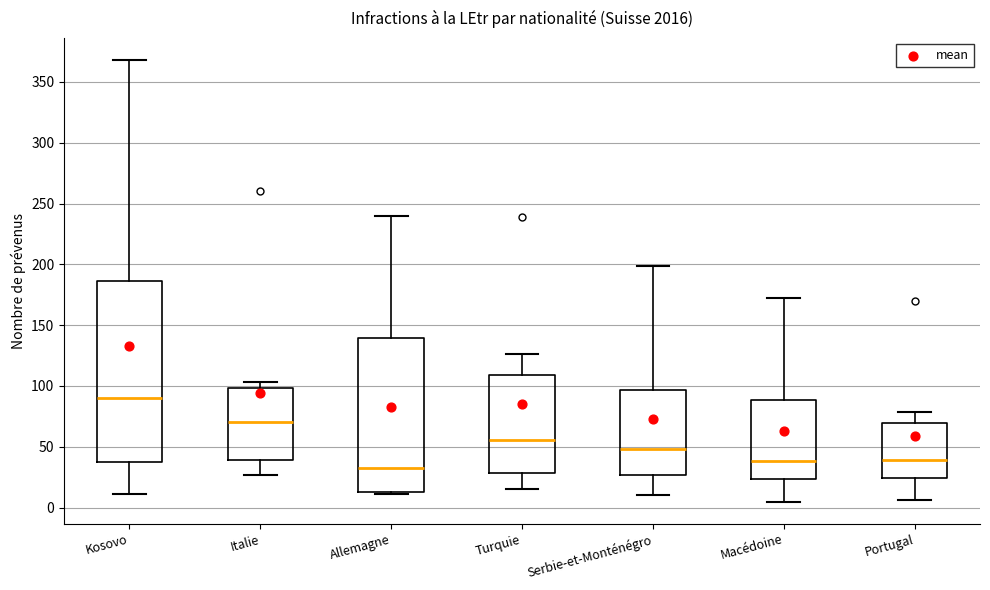

Comparing the boxes themselves (not the whiskers), which one is the tallest?

Kosovo